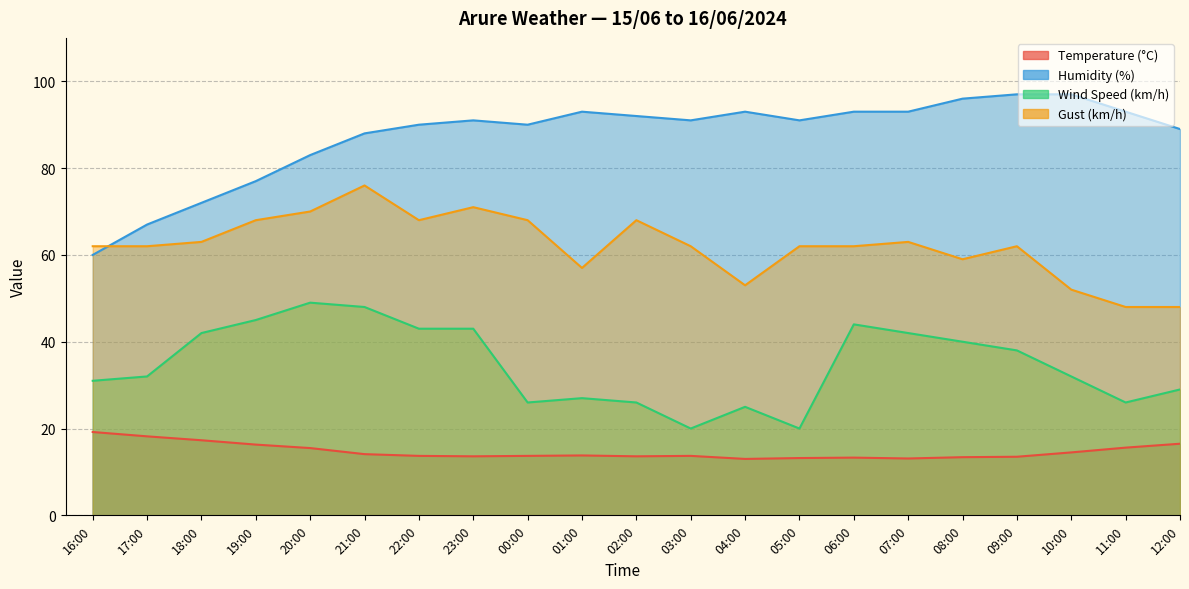

The value of Temperature (°C) at 10:00 is 14.5. True or false?

True